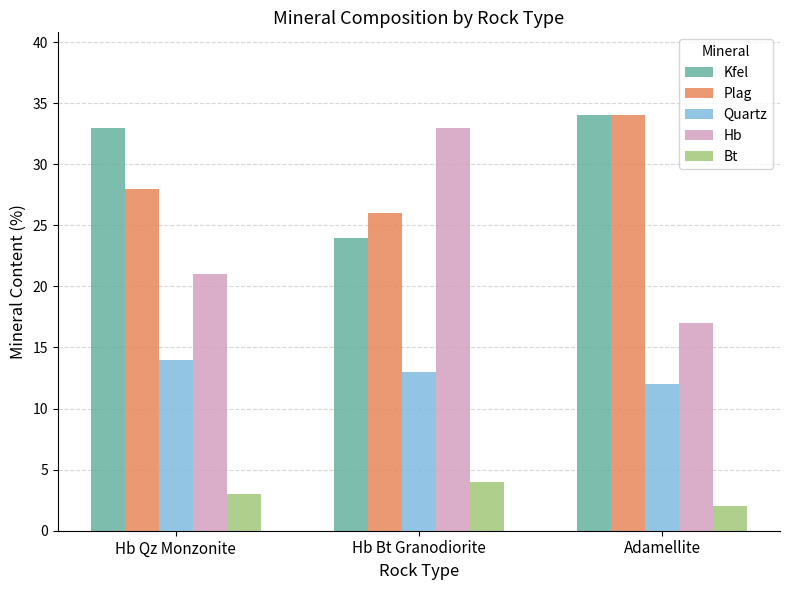

List the labels in order of Plag value, largest first.

Adamellite, Hb Qz Monzonite, Hb Bt Granodiorite